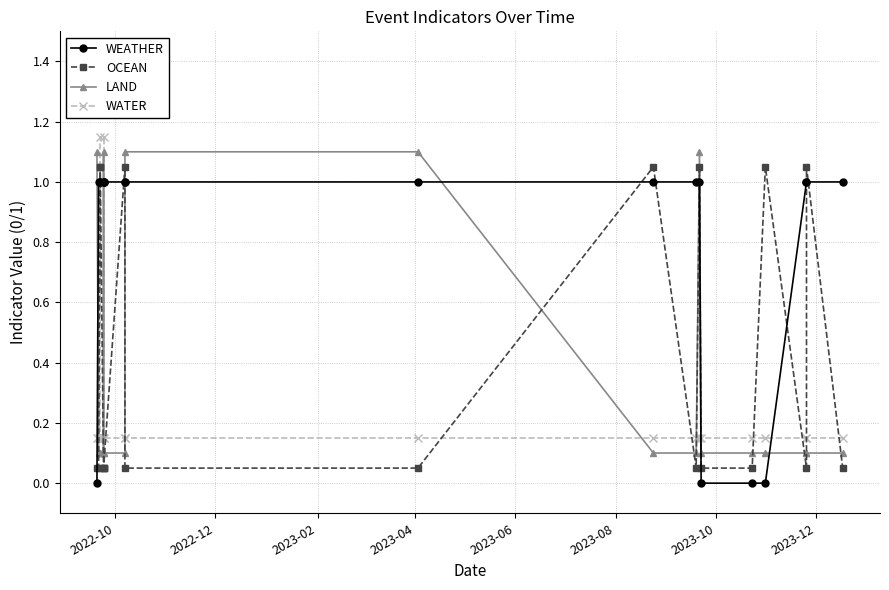

At which label is WATER closest to 0?

2022-10